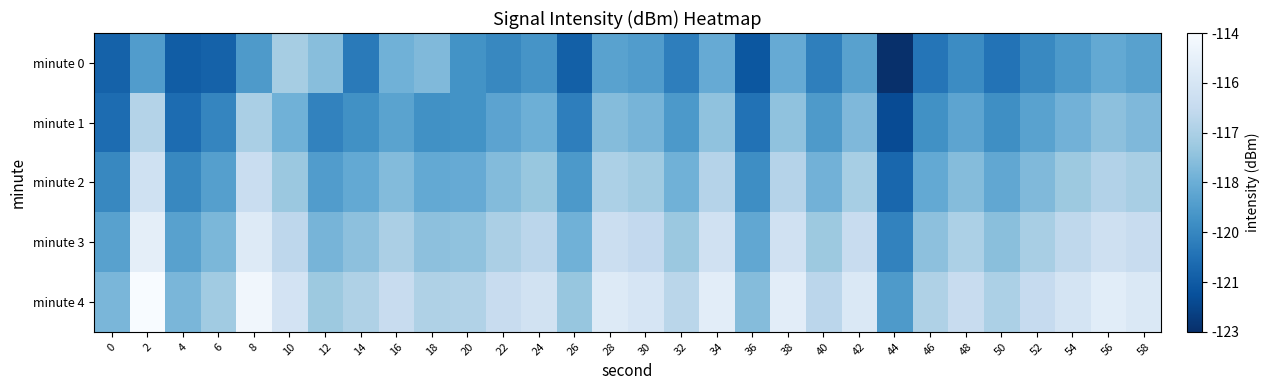

How many series are shown in this chart?

5